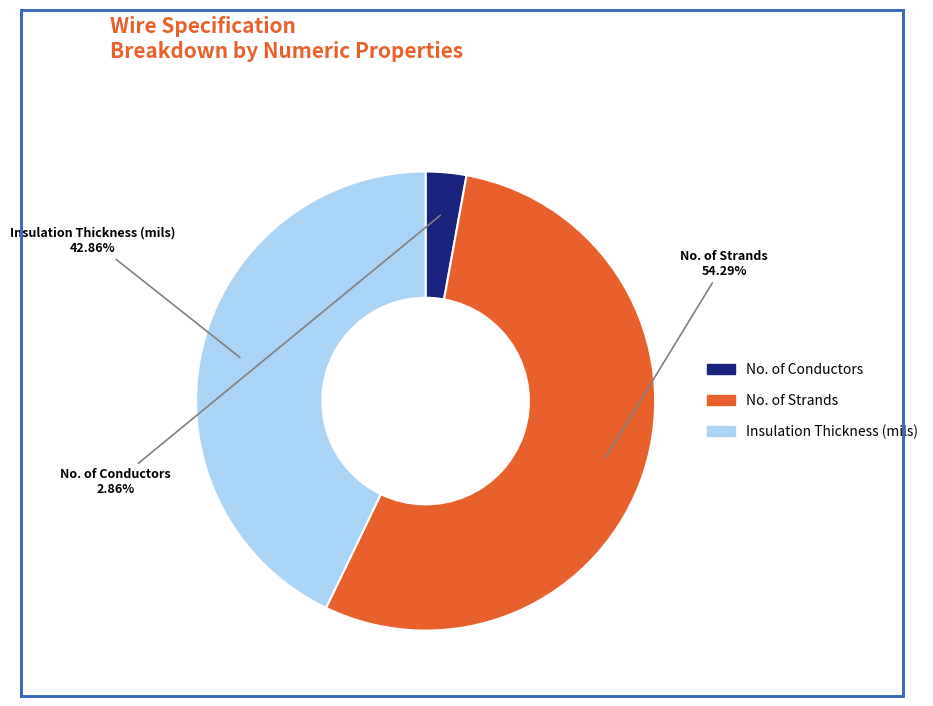

Which category accounts for the majority?

No. of Strands